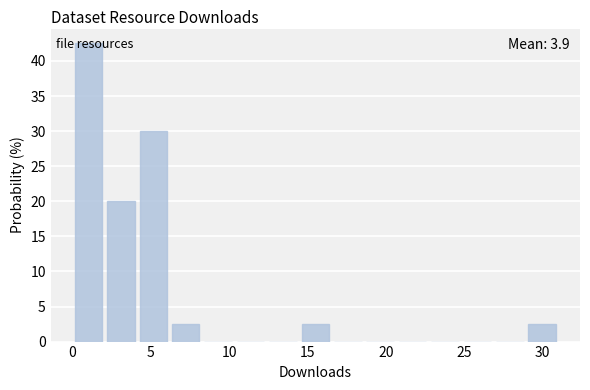

Over which range of the x-axis is the bar tallest?

0.0 to 2.0